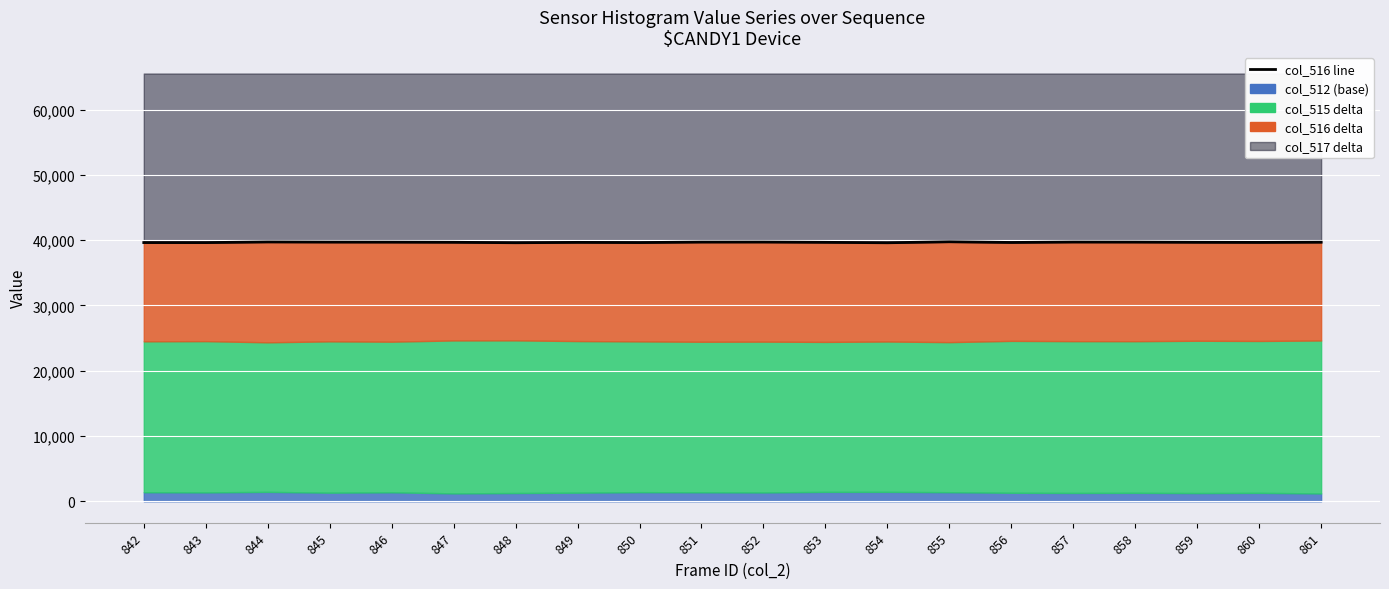

What is the sum of the values at 853 and 850?

79312